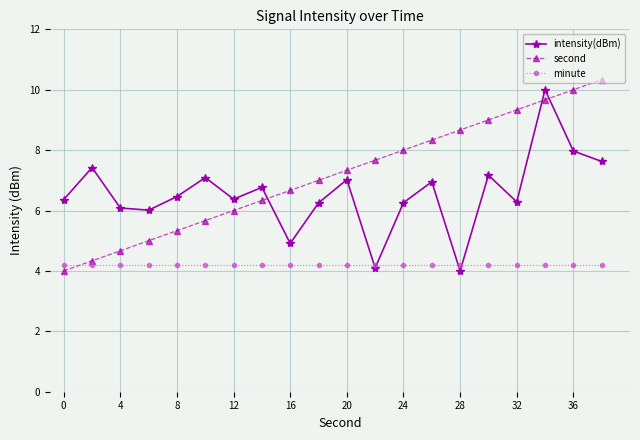

At how many categories does at least one series exceed 5?

20